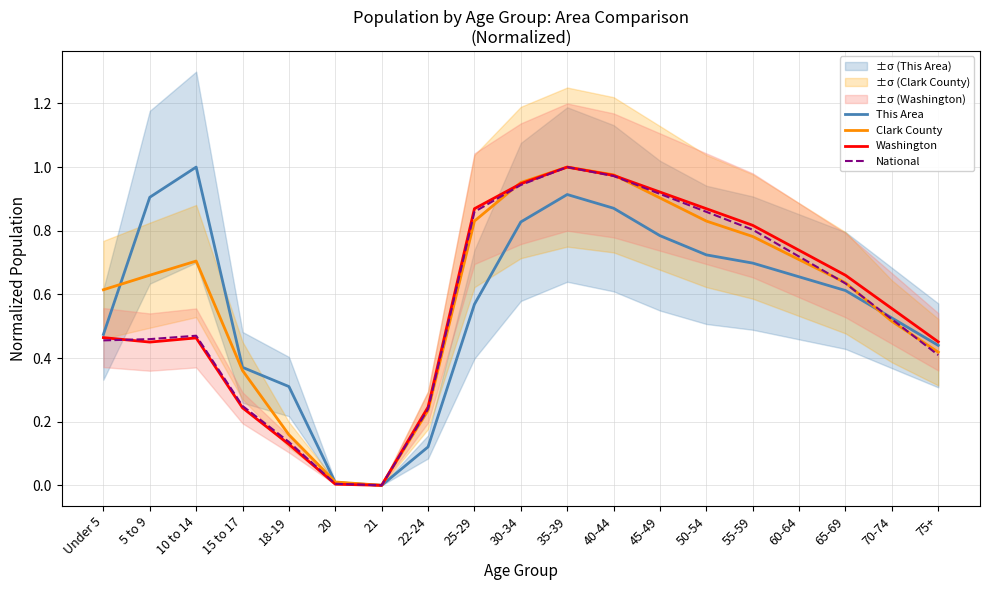

List the labels in order of Clark County value, smallest first.

21, 20, 18-19, 22-24, 15 to 17, 75+, 70-74, Under 5, 65-69, 5 to 9, 10 to 14, 60-64, 55-59, 25-29, 50-54, 45-49, 30-34, 40-44, 35-39